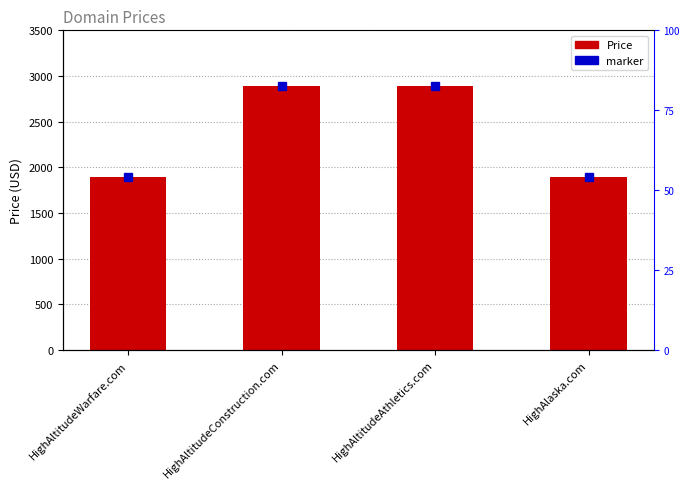

What is the difference between the second highest and second lowest values?

1000